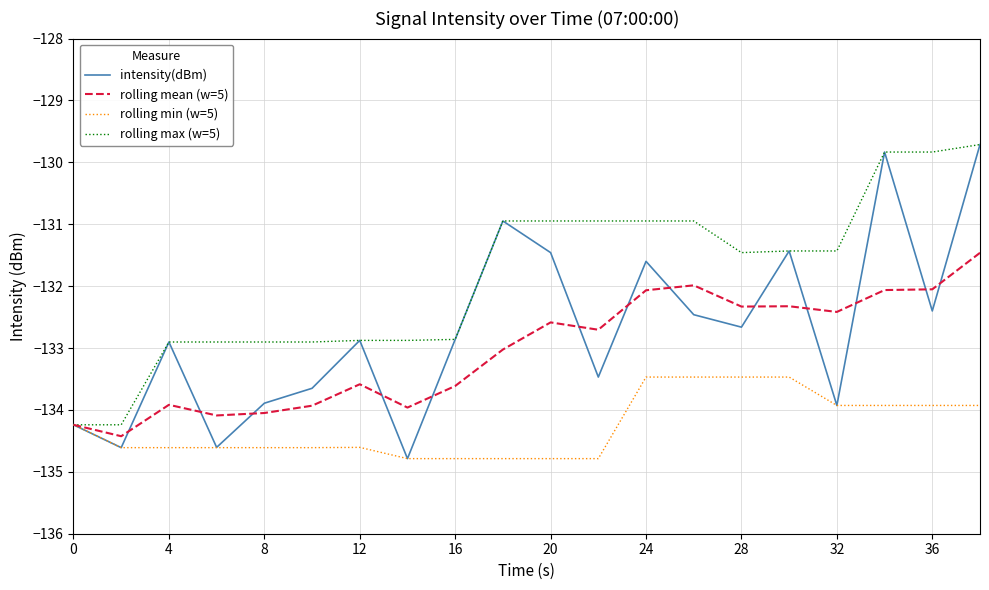

Which series has the widest spread of values?

intensity(dBm)